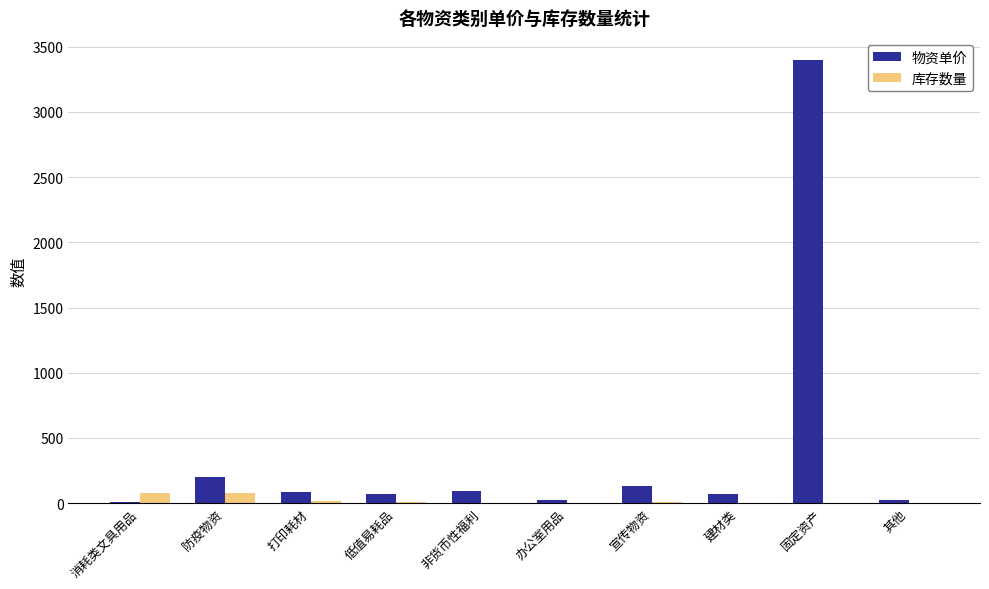

How many series are shown in this chart?

2